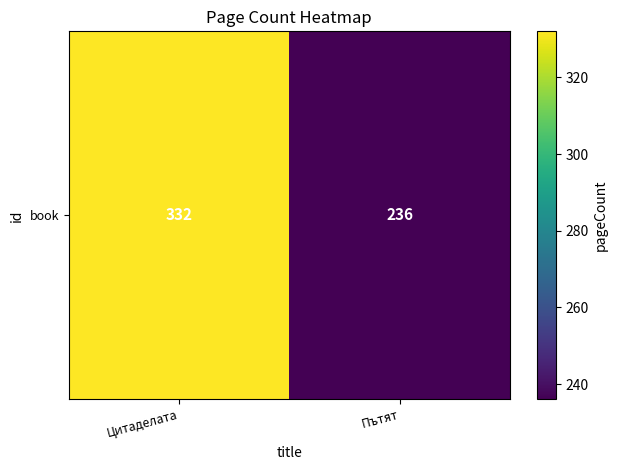

What is the difference between the maximum and minimum values?

96